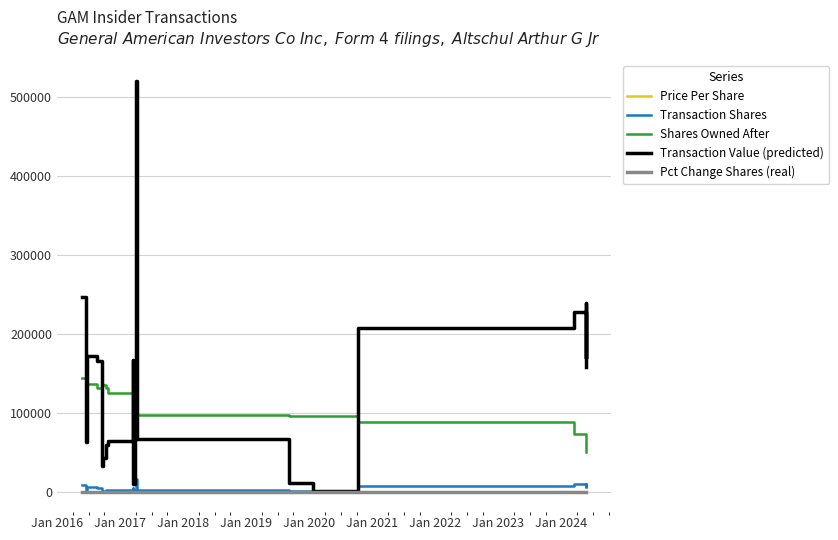

What is the smallest value displayed?

-15.0